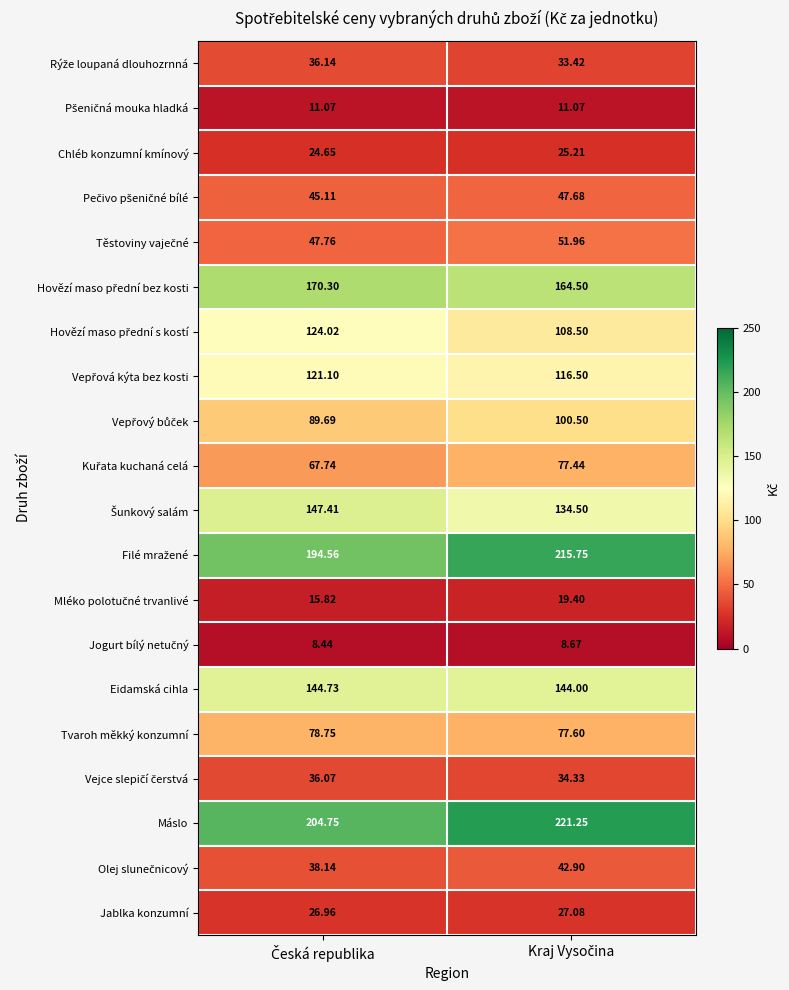

Which series has the largest total across all categories?

Máslo